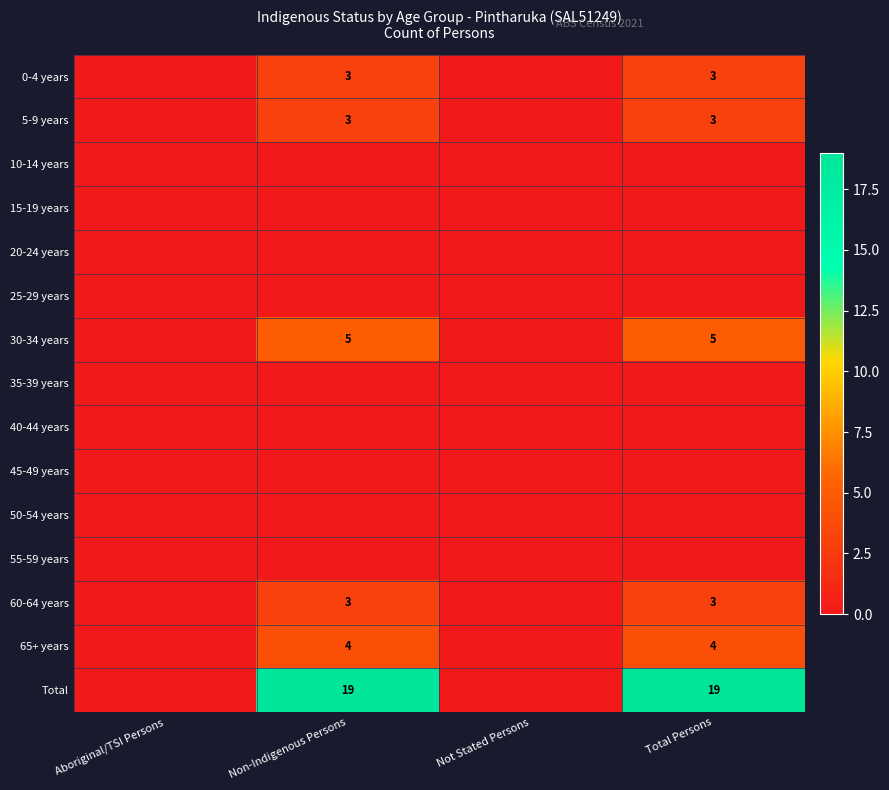

The 60-64 years series shows 3 at Total Persons. True or false?

True